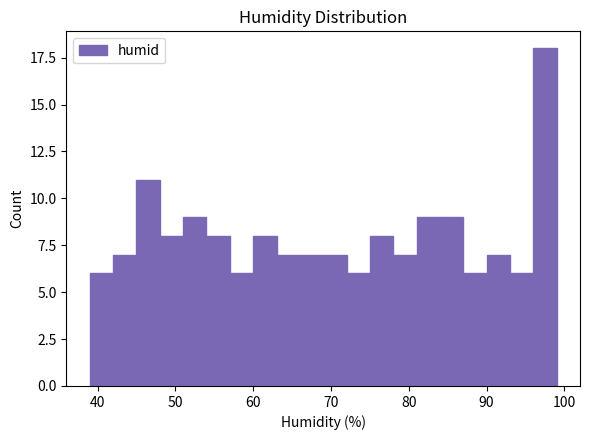

Around what value on the x-axis is the tallest bar? Give the approximate position of its centre, as read against the axis.

98